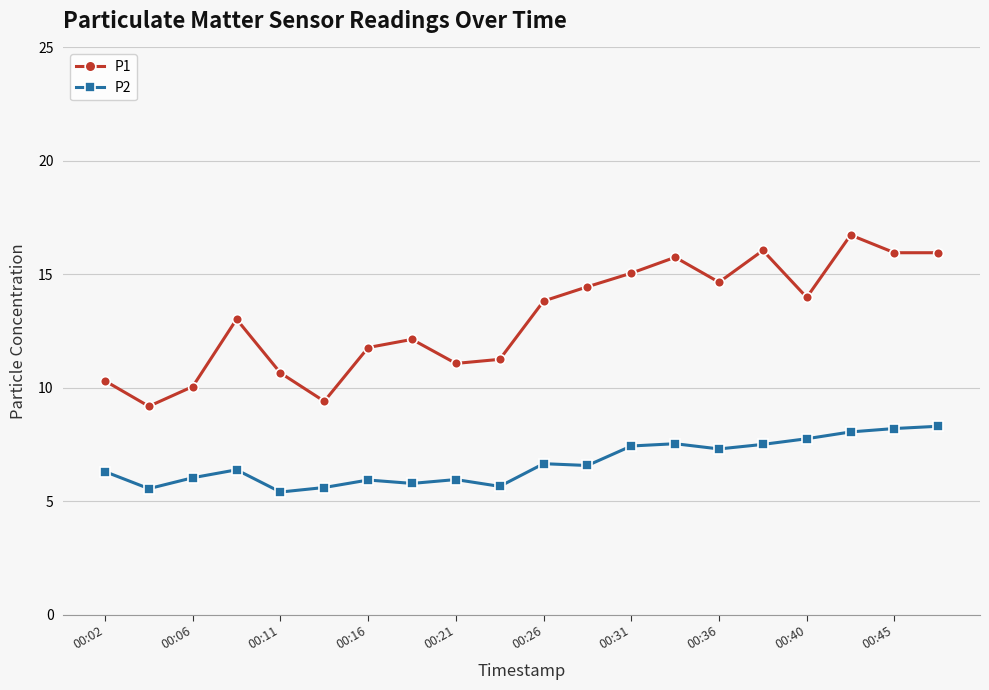

How many series are shown in this chart?

2